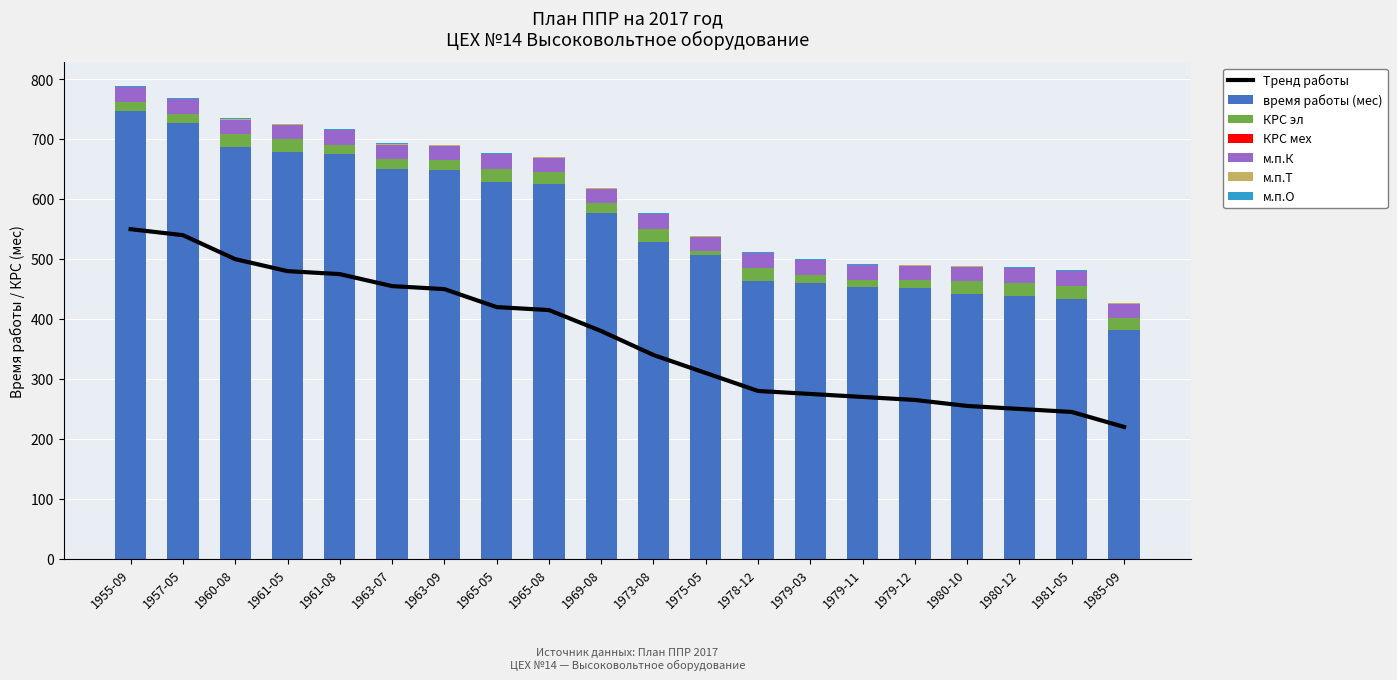

At 1985-09, list the series in order from largest to smallest.

время работы (мес), м.п.К, КРС эл, м.п.Т, м.п.О, КРС мех